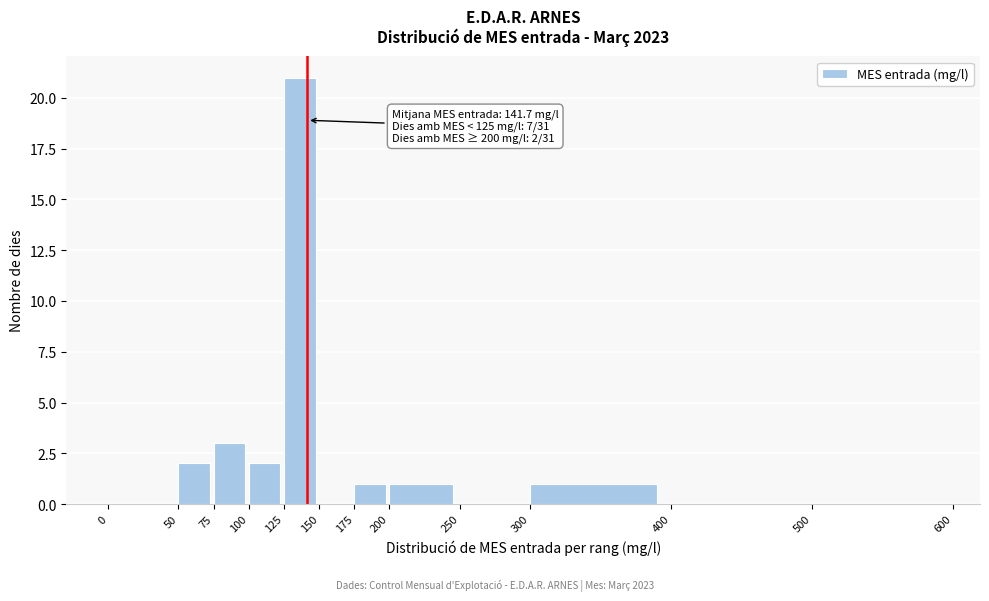

Over which range of the x-axis is the bar tallest?

125 to 150